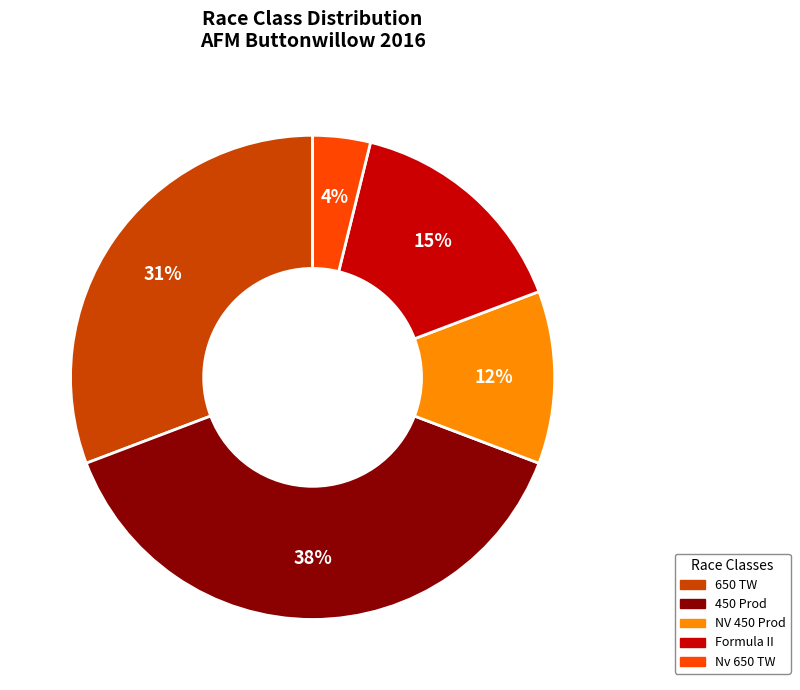

Is it true that Formula II is 5% of the pie?

False